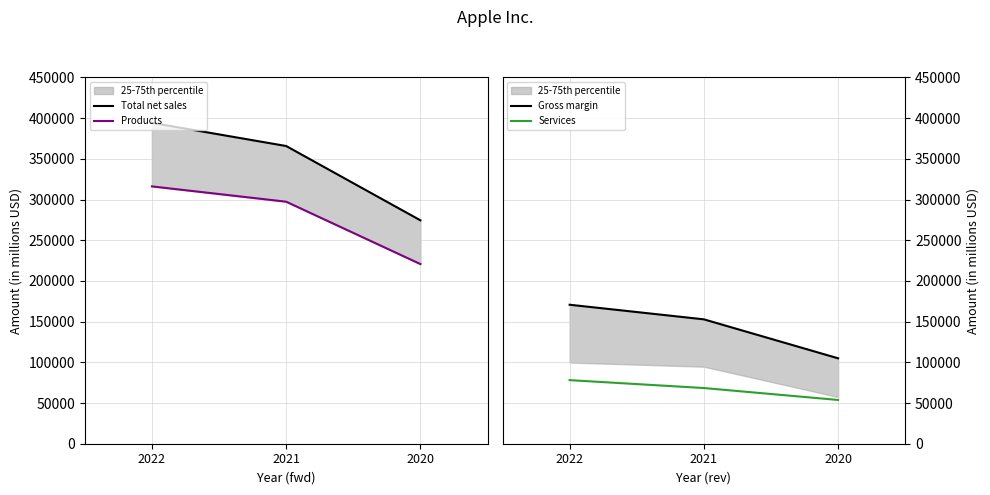

What is the minimum value for Services?

53768